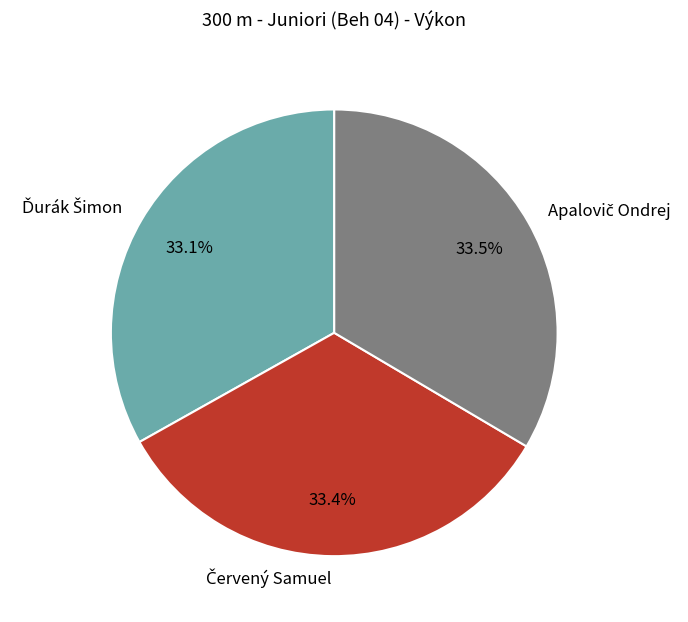

Is there a majority slice in this chart?

No